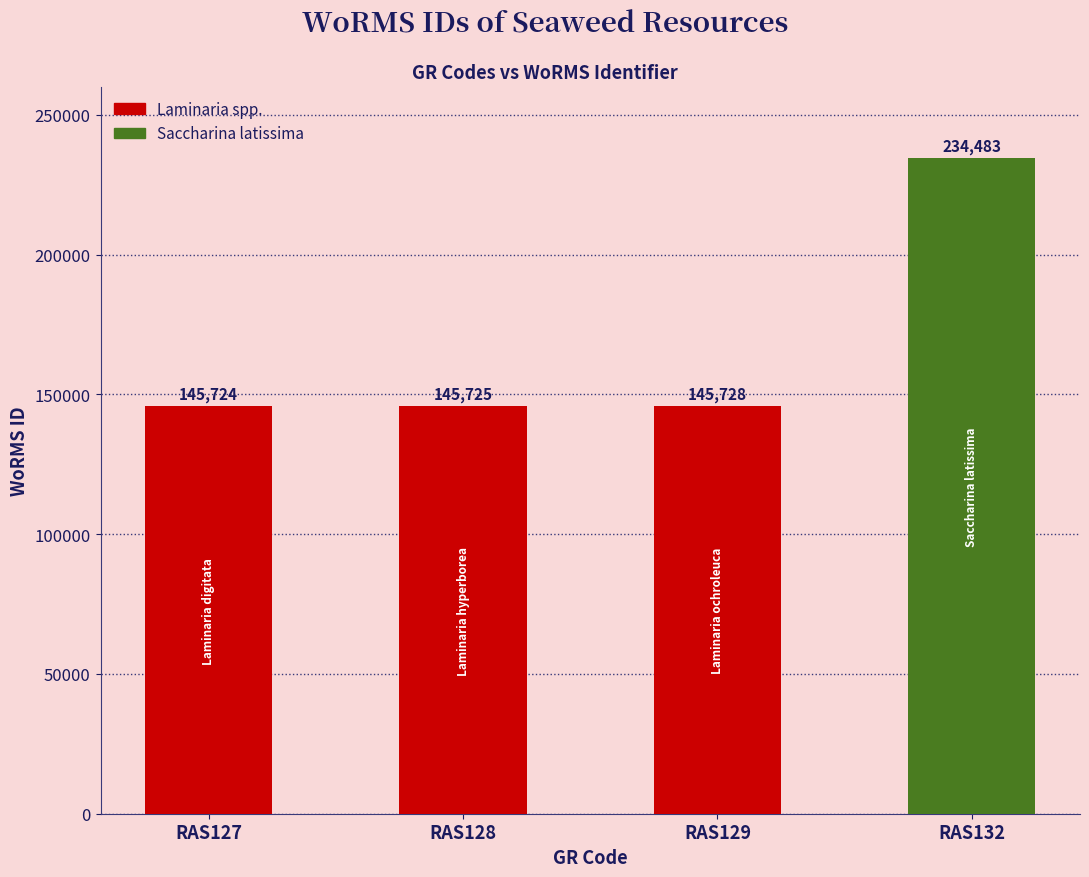

What is the change in value from RAS127 to RAS129?

+4